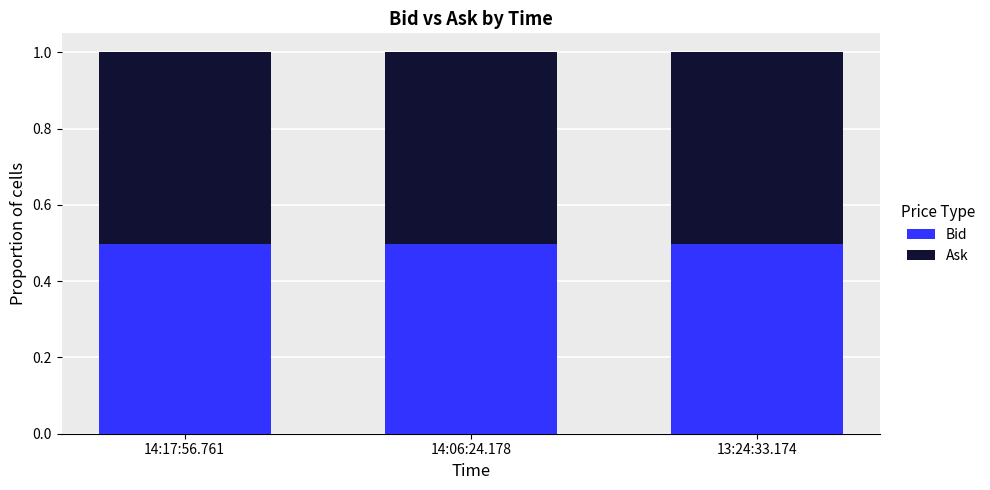

What is the total value across all series at 14:17:56.761?

1.0